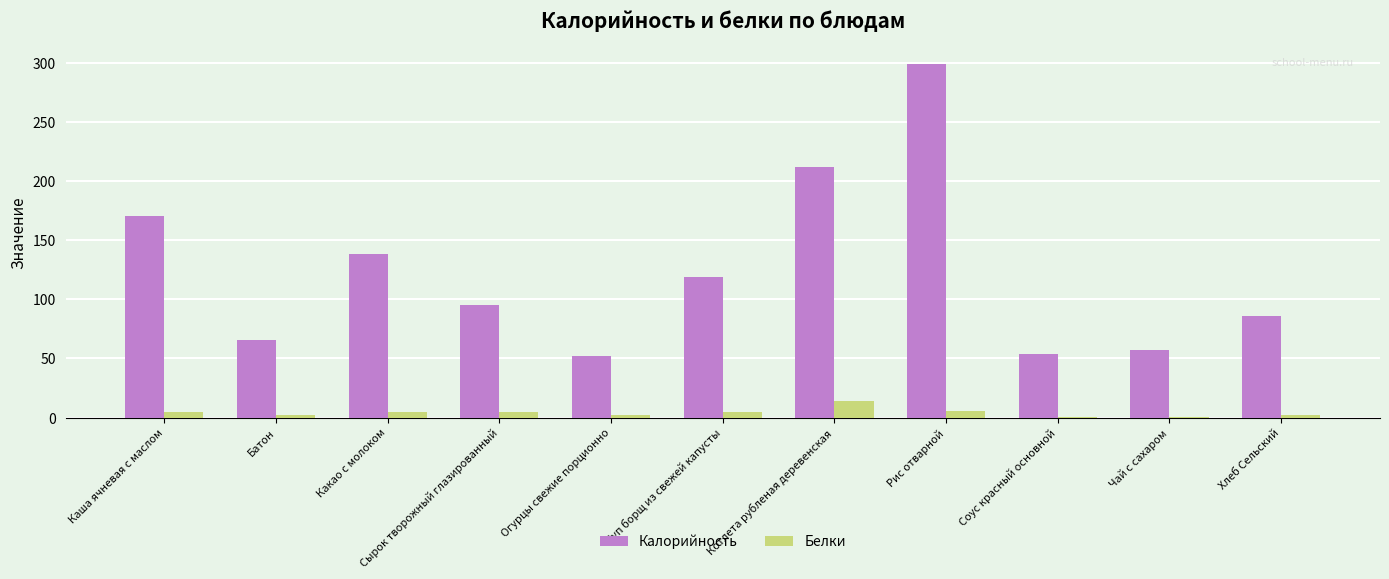

Where is Калорийность nearest to the value 175?

Каша ячневая с маслом